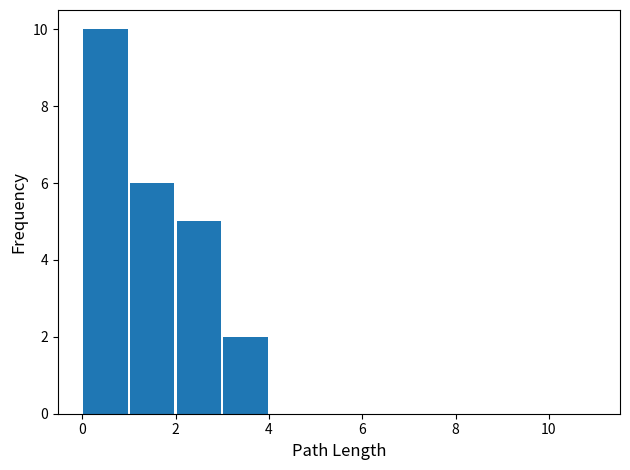

Which range on the x-axis has the tallest bar?

0 to 1